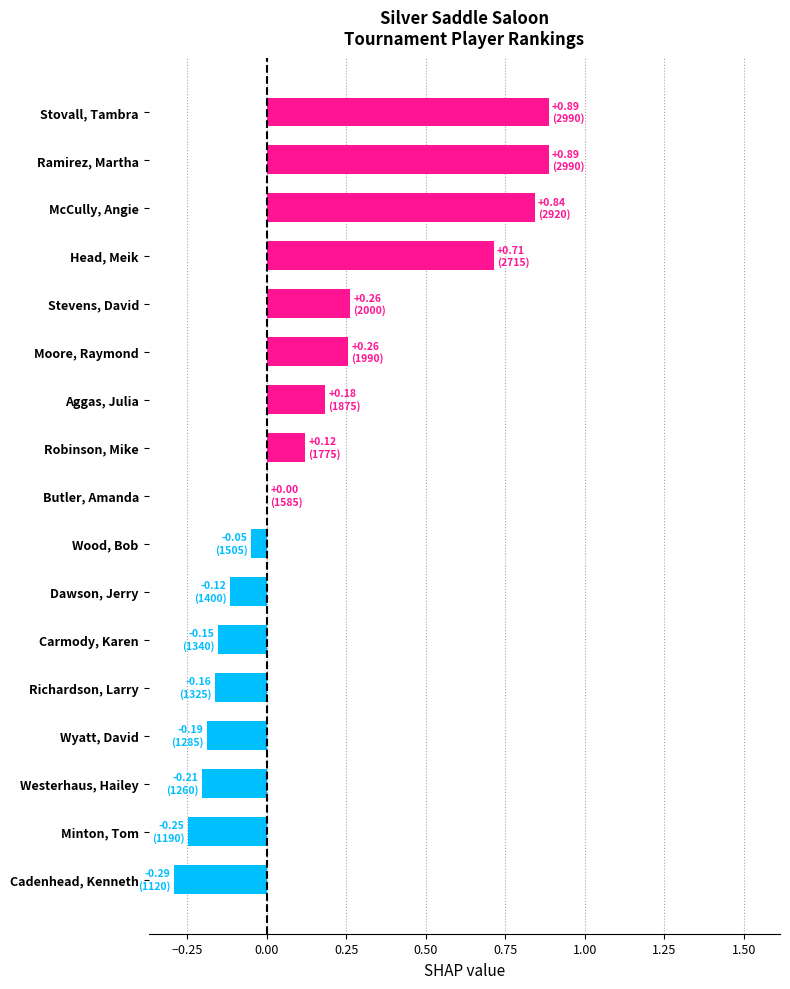

What is the sum of all values?

2.7